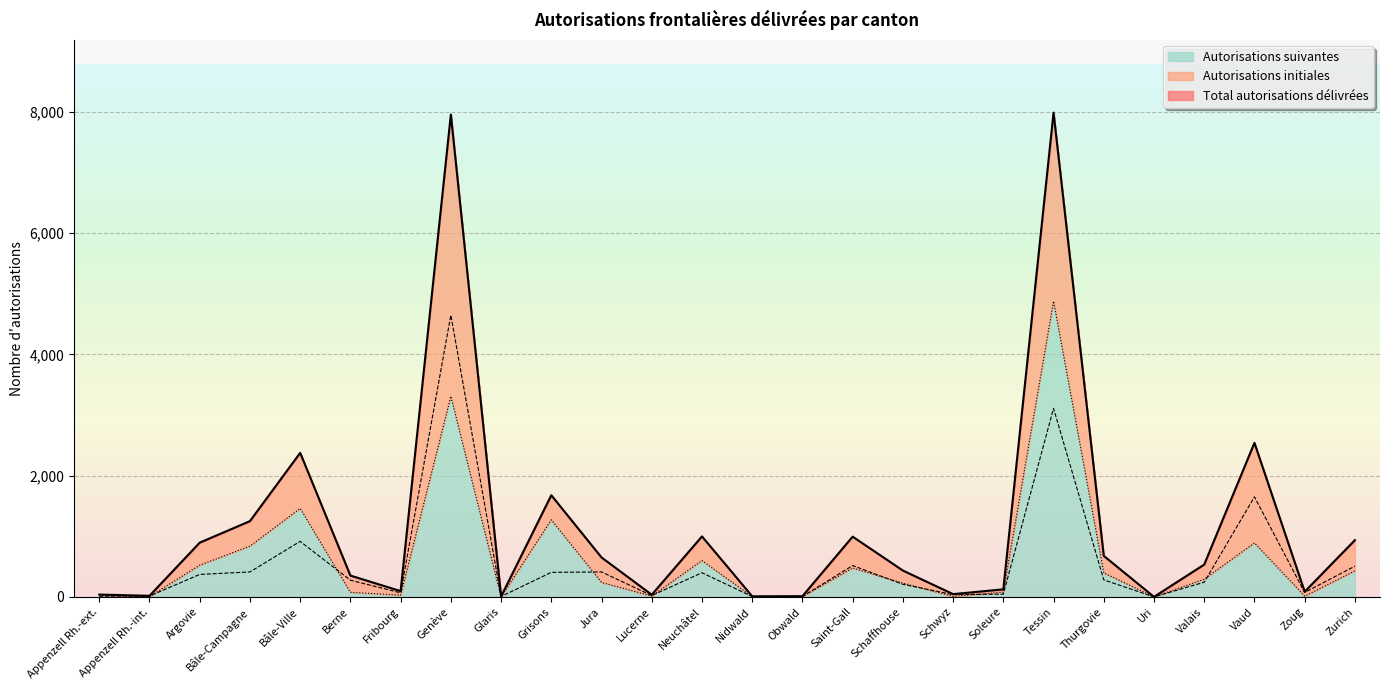

Where is Autorisations initiales nearest to the value 2324?

Vaud